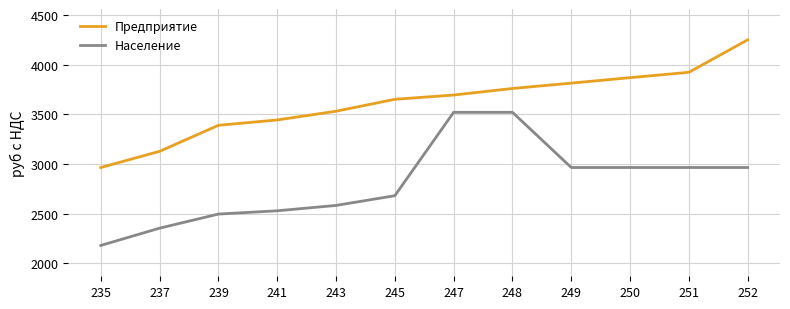

Reading left to right, extract all data points from this chart.

Предприятие: 2965	3128	3390	3444	3532	3652	3695	3761	3815	3870	3924	4251
Население: 2180	2354	2496	2529	2583	2681	3521	3521	2965	2965	2965	2965